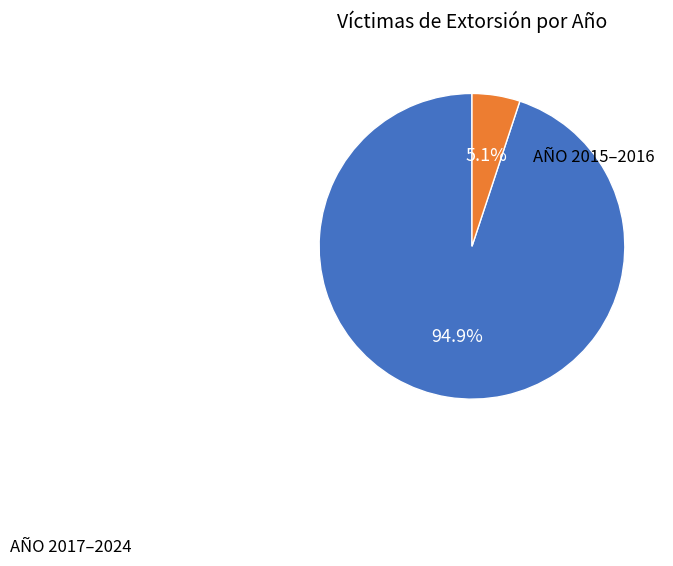

Is there a majority slice in this chart?

Yes